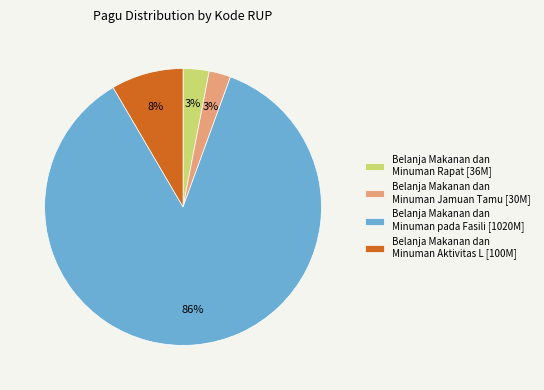

Combined, do Belanja Makanan dan Minuman Aktivitas L [100M] and Belanja Makanan dan Minuman pada Fasili [1020M] account for over 50%?

Yes